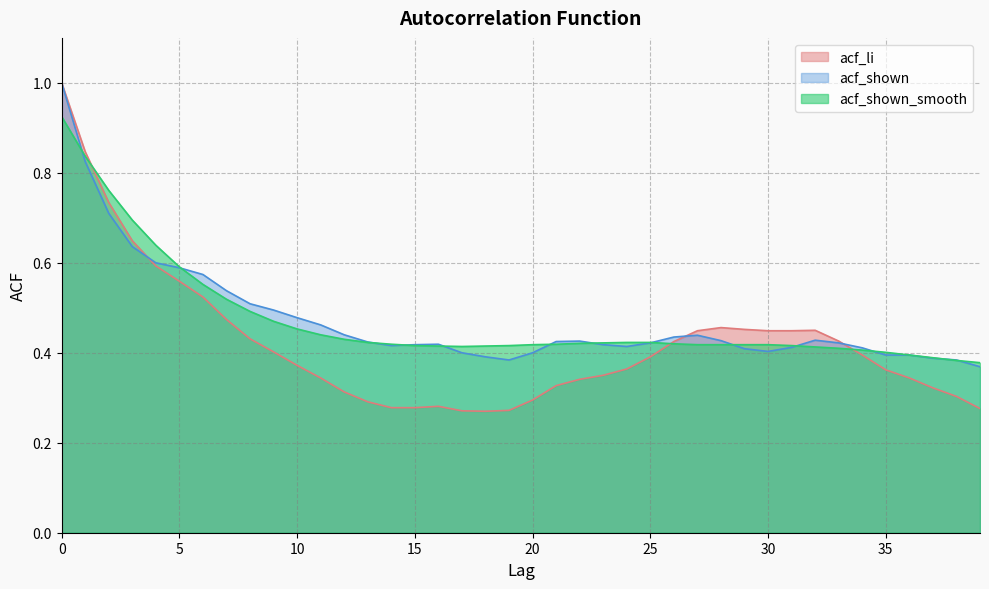

Where is the first local minimum for acf_li?

18